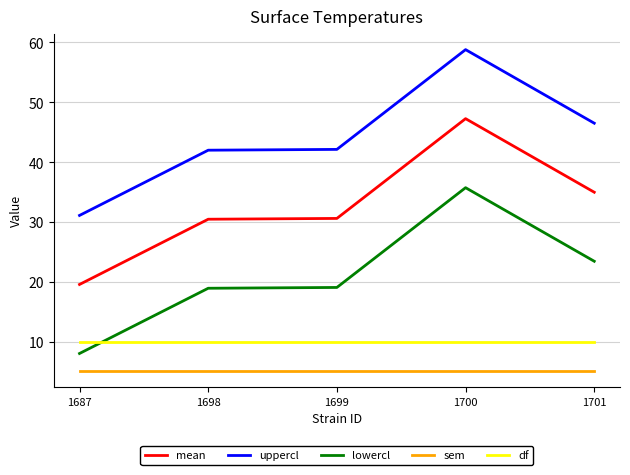

Rank the series at 1698 from highest to lowest value.

uppercl, mean, lowercl, df, sem